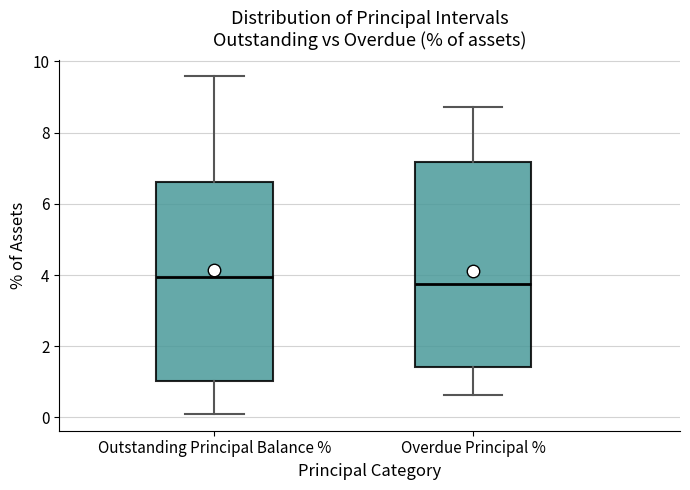

Reading left to right, transcribe this box plot: for each box, give where its median line is, the range the box spans, and where its two whiskers end, as read against the y-axis. The values are not printed on the chart, so give them approximately, as read against the axis.

Outstanding Principal Balance %: median 4.0, box 1.0 to 6.6, whiskers 0.2 to 9.6
Overdue Principal %: median 3.8, box 1.4 to 7.2, whiskers 0.6 to 8.8